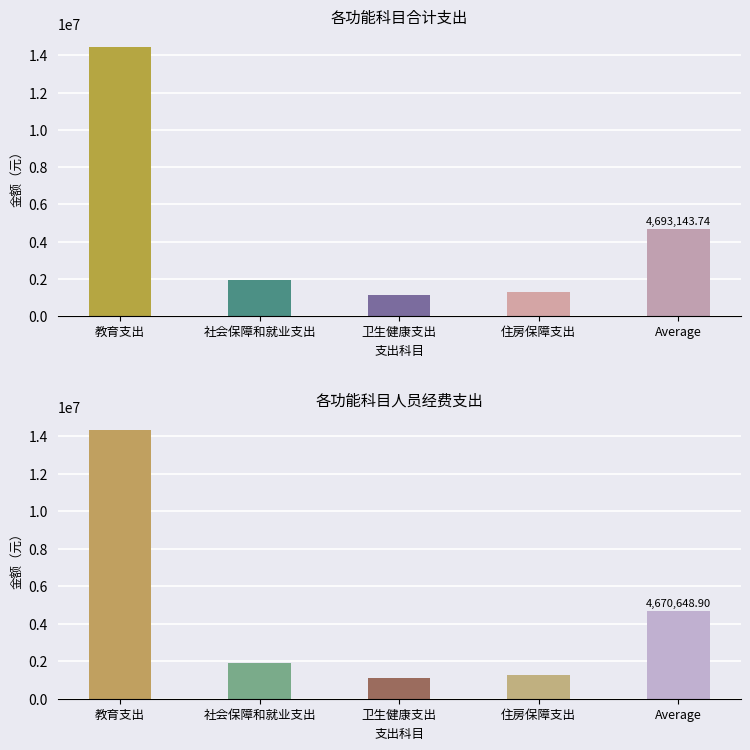

True or false: 合计 has a value of 14450811.4 at 教育支出.

True